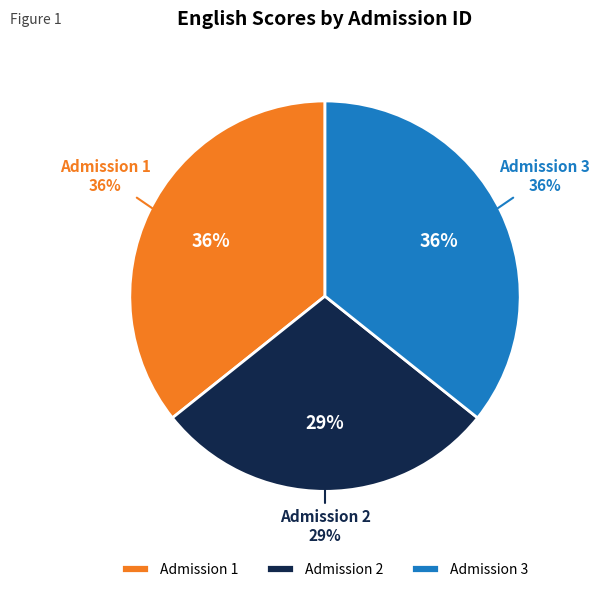

To the nearest percent, what is the combined percentage of 3 and 1?

71%